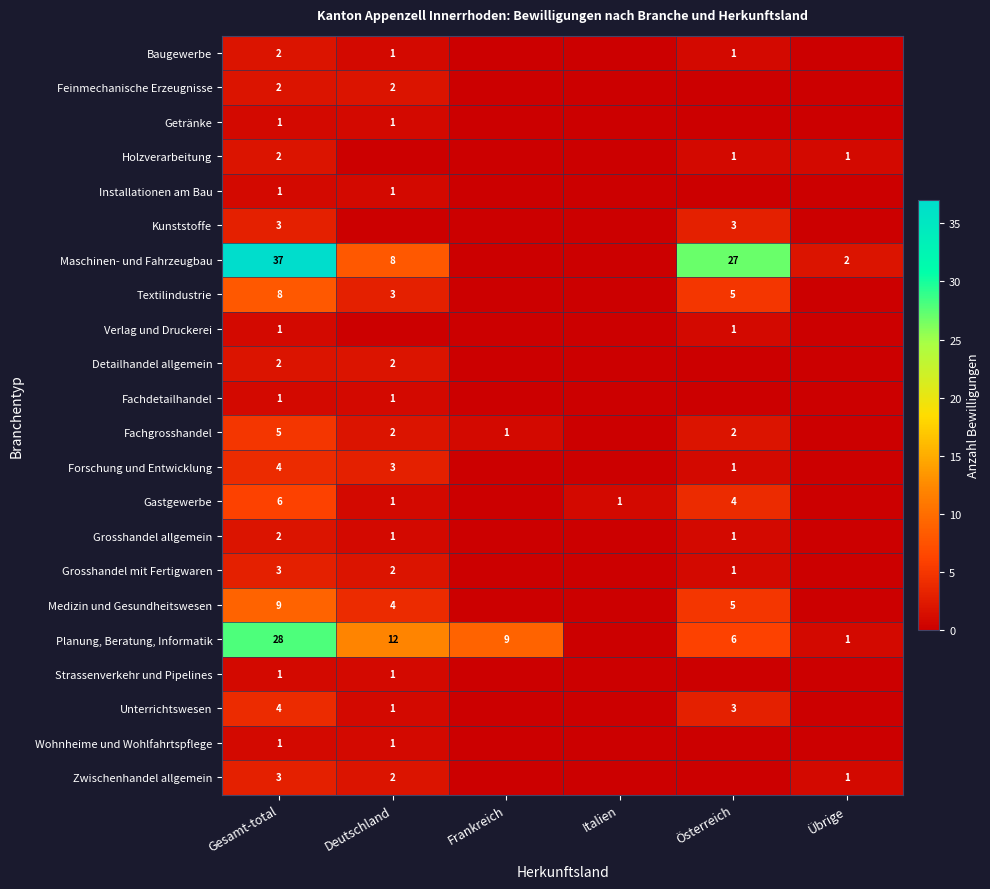

The Feinmechanische Erzeugnisse series shows 2 at Gesamt-total. True or false?

True